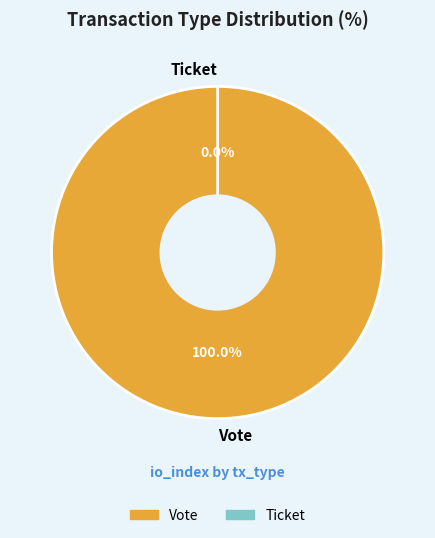

Rank the categories by value from highest to lowest.

Vote, Ticket